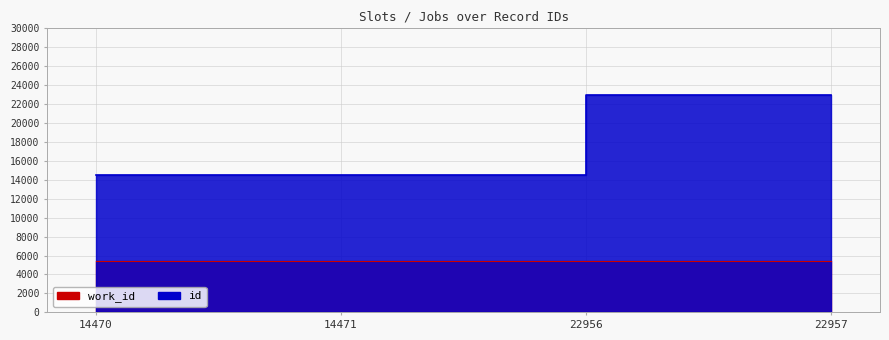

The chart shows a value of 3339 at 14471. True or false?

False